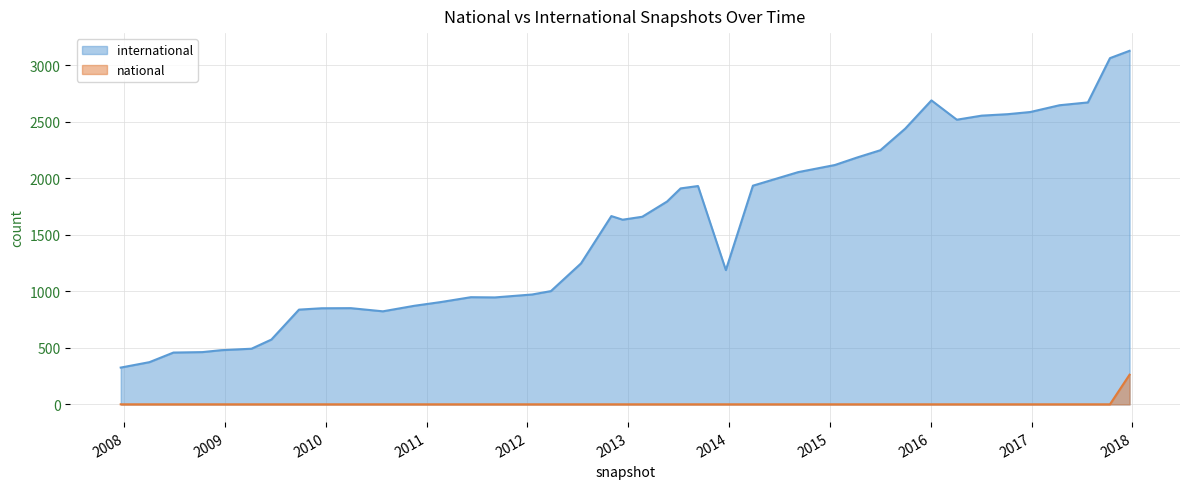

Which category has the lowest value in the national series?

2007-12-19